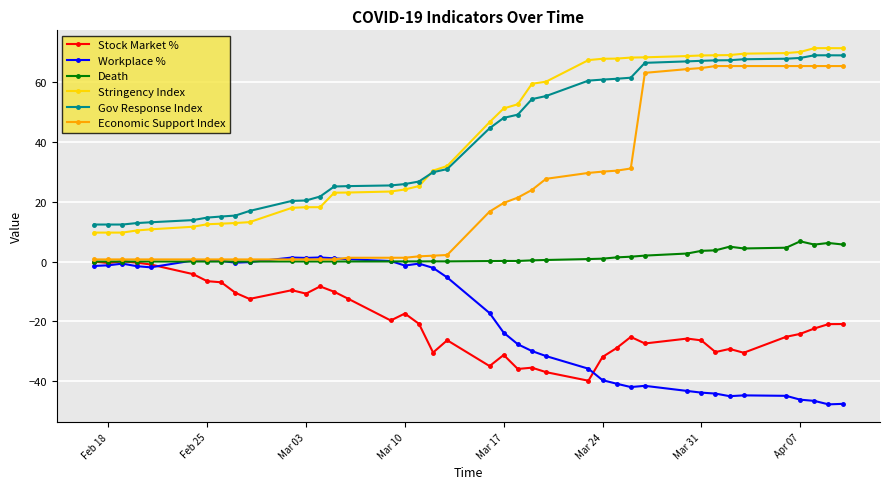

True or false: Economic Support Index and Stringency Index cross at least once.

False